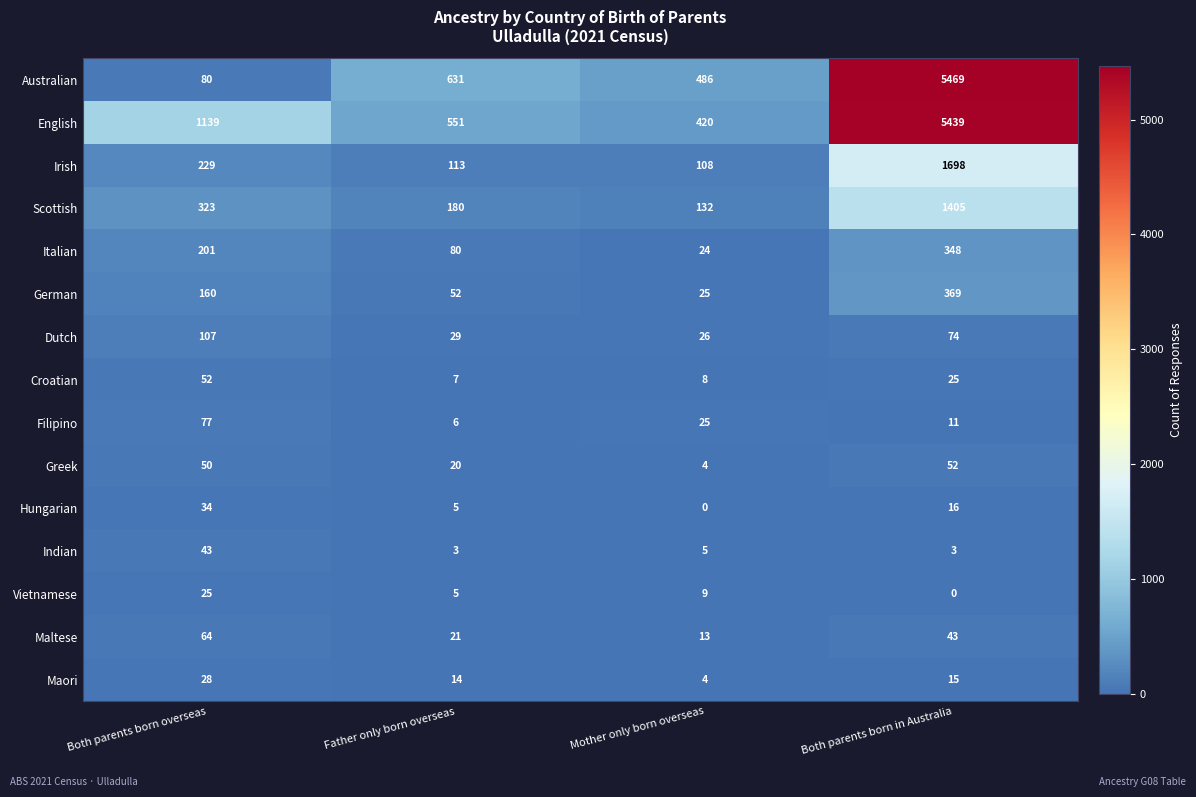

Which series has the largest total across all categories?

English